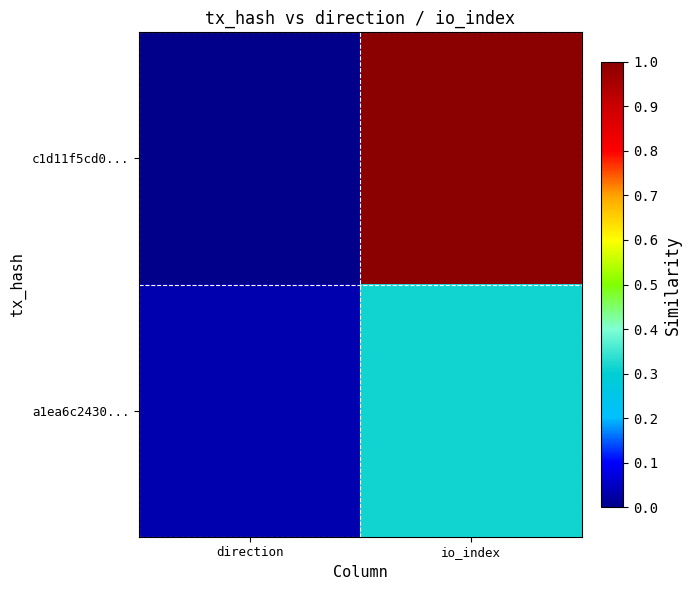

How many distinct data groups are displayed?

2